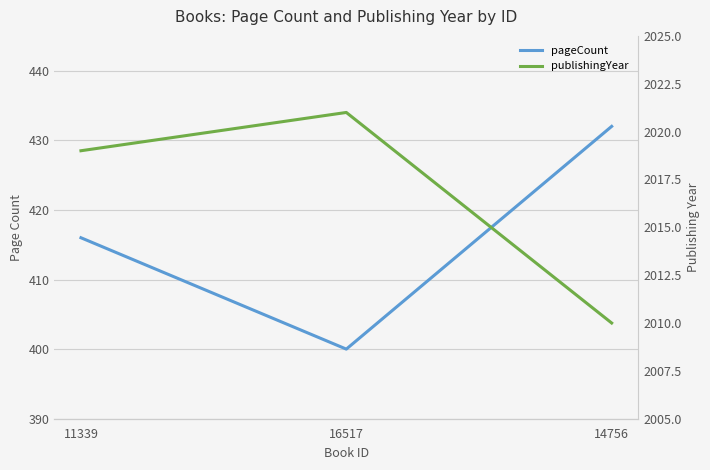

Does the chart display data point markers on the line(s)?

No